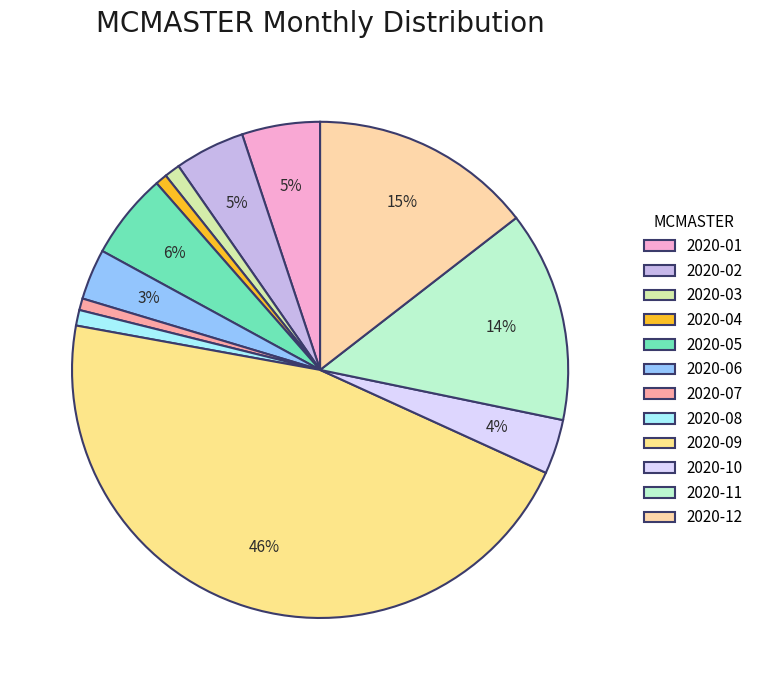

Combined, what portion of the pie is 2020-11 and 2020-10?

17.3%